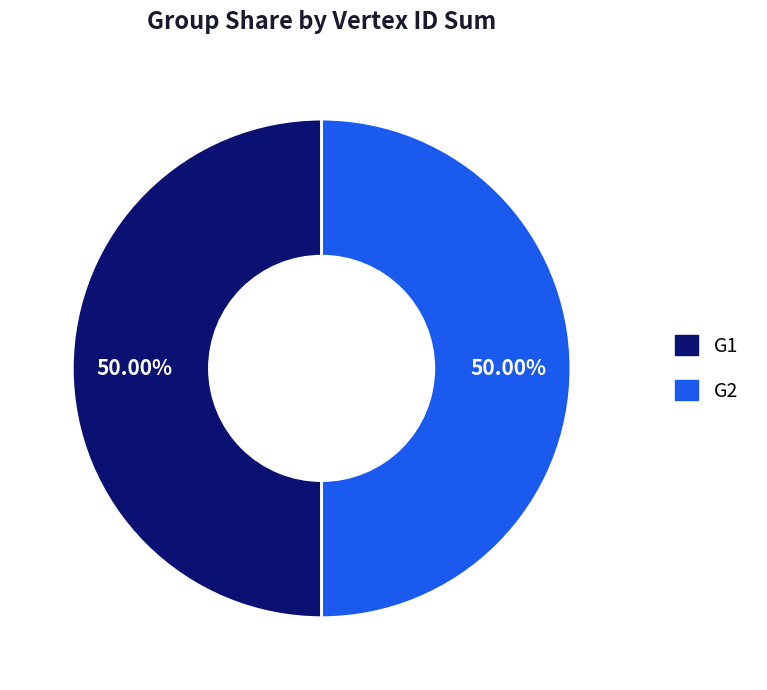

To the nearest percent, what is the difference between the largest and smallest slice percentages?

0%